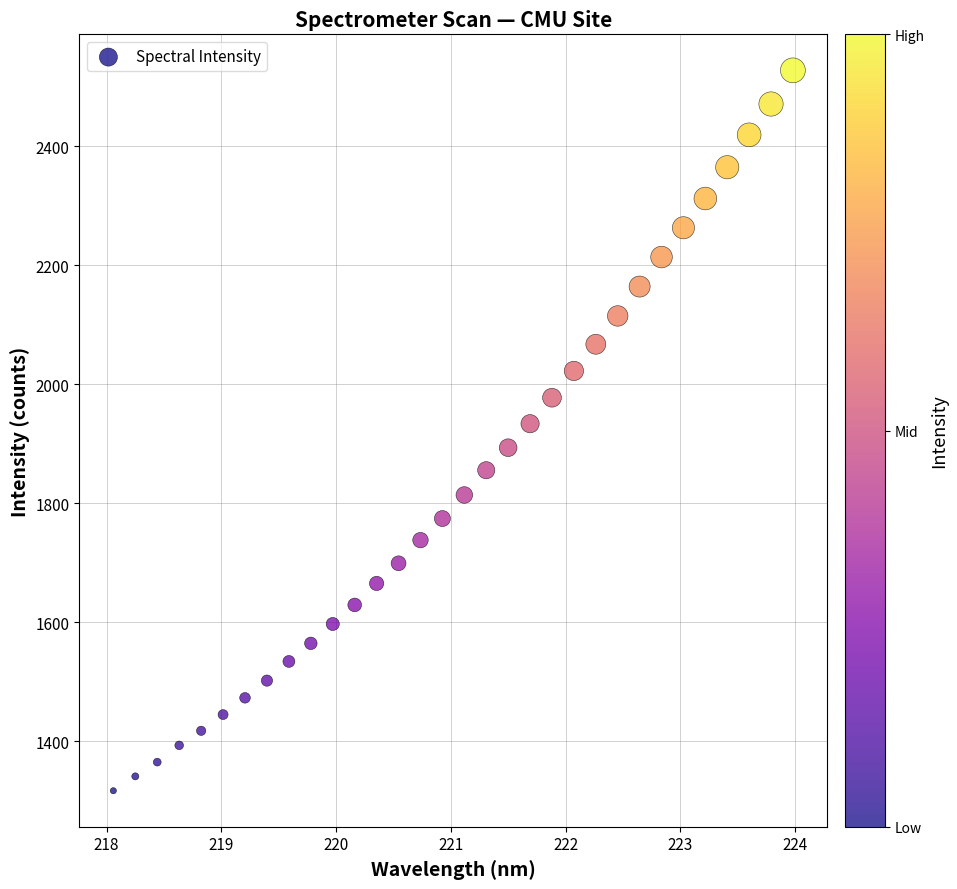

What is the range of X values (max minus min)?

5.9